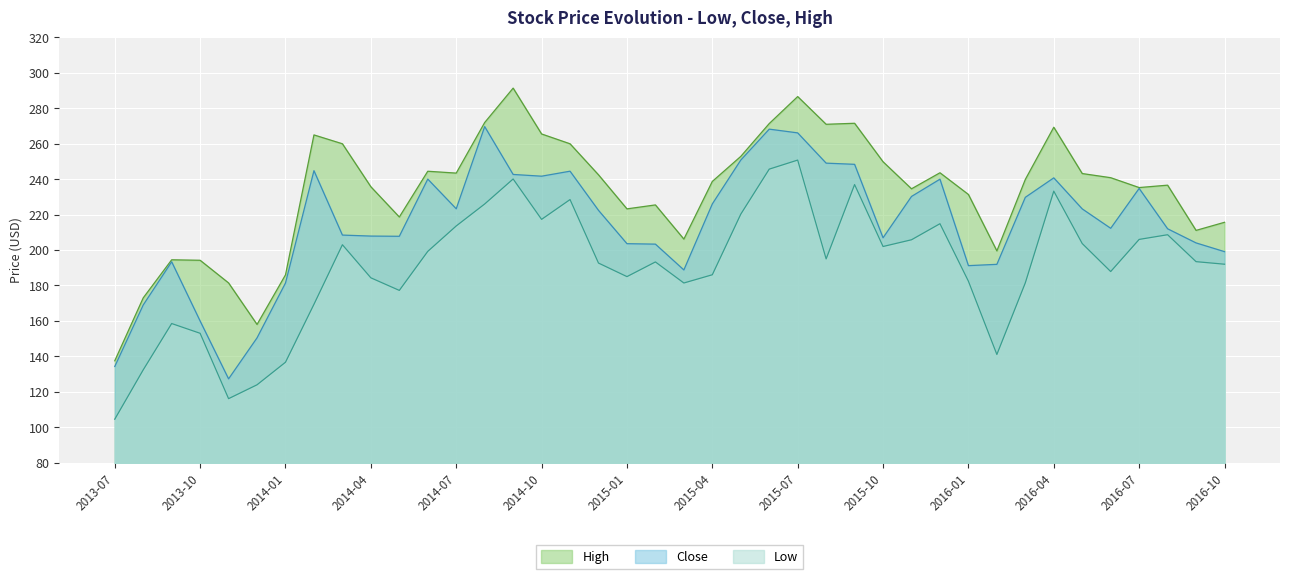

Where is the first local maximum for Close?

2013-09